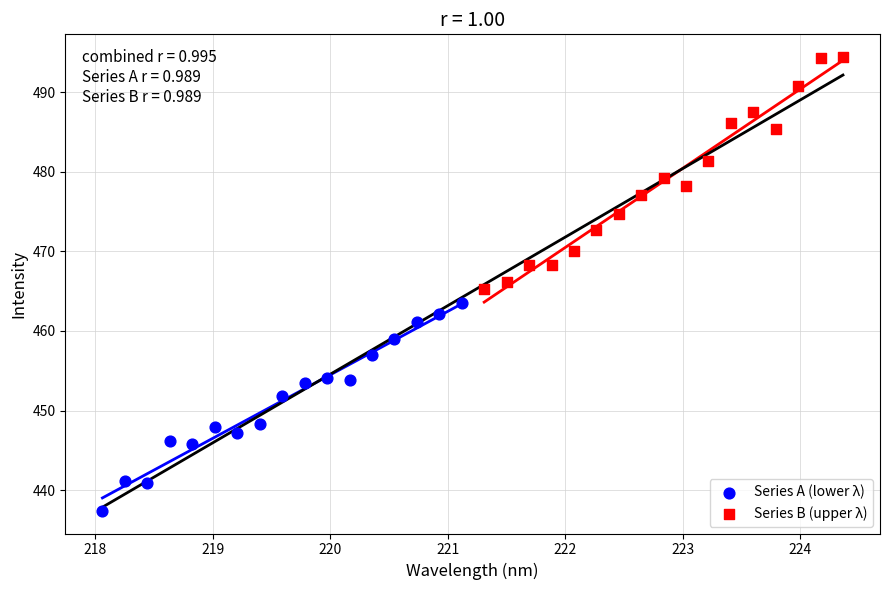

Which series contains the highest Y value?

Series B (upper λ)